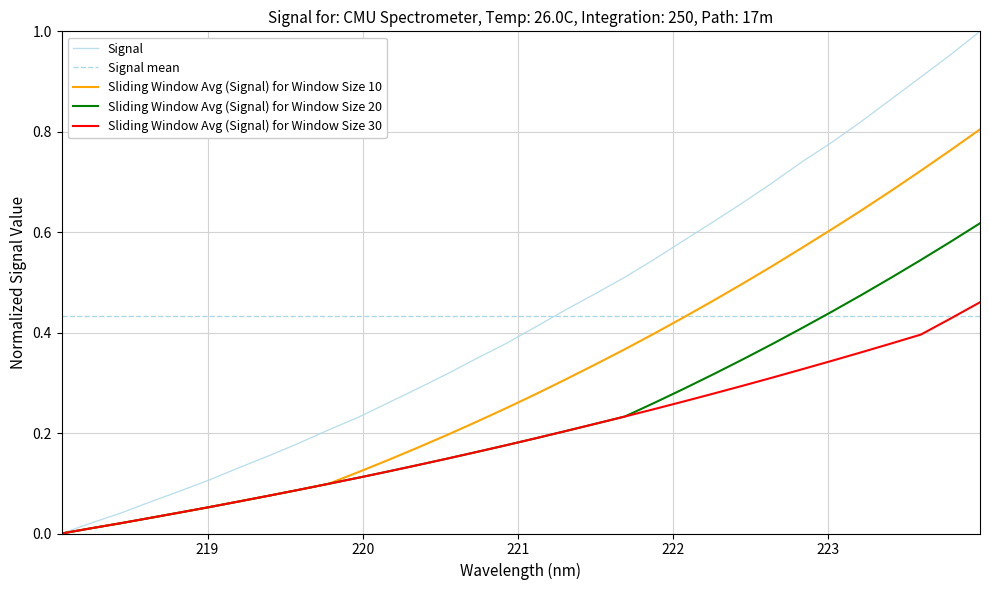

At how many categories does at least one series exceed 0?

32